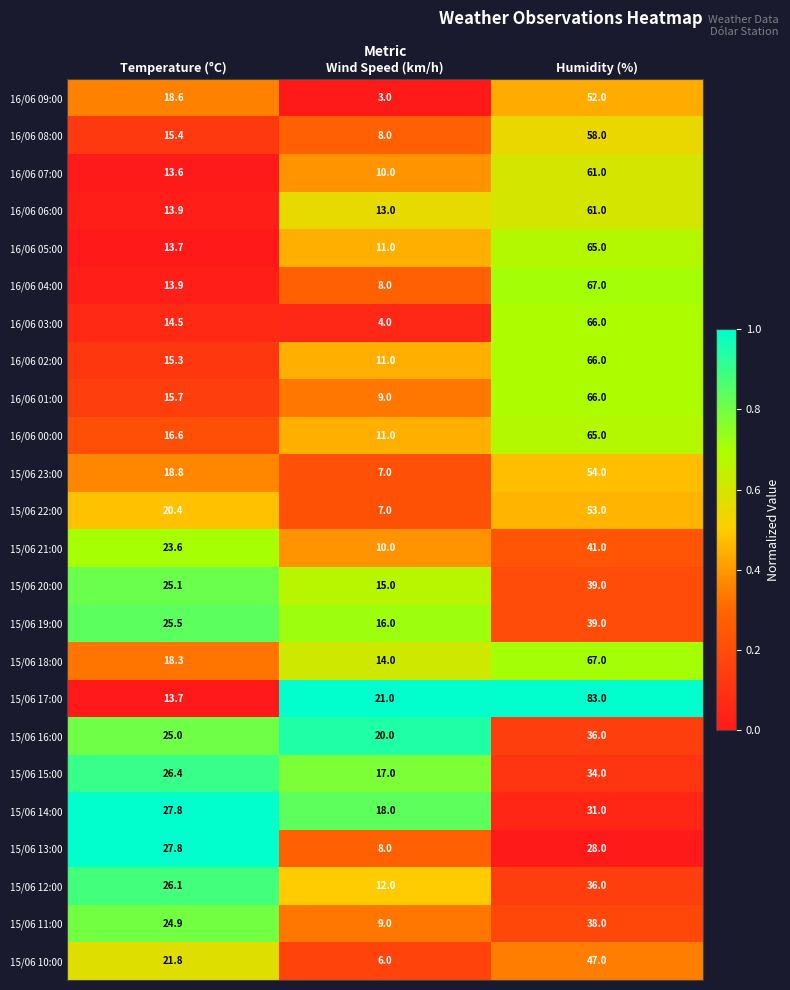

Which series has the largest range (max minus min)?

15/06 17:00